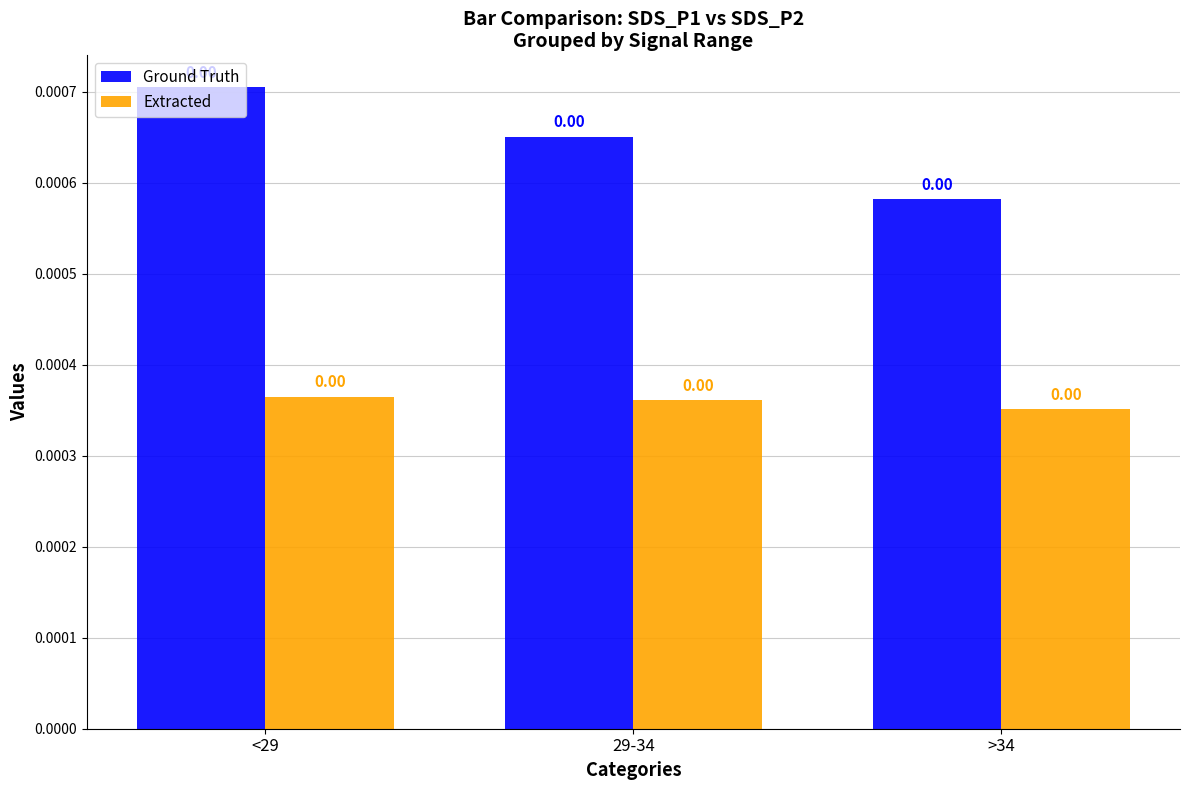

Which category has the lowest value across all series?

>34